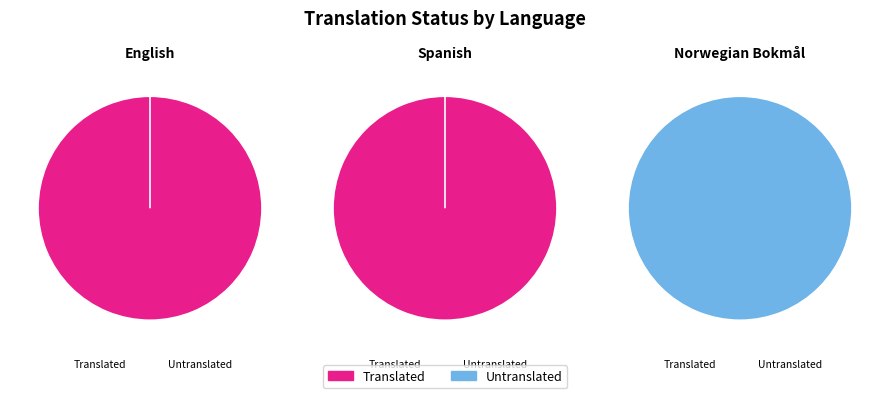

Count the number of slices in the pie.

3